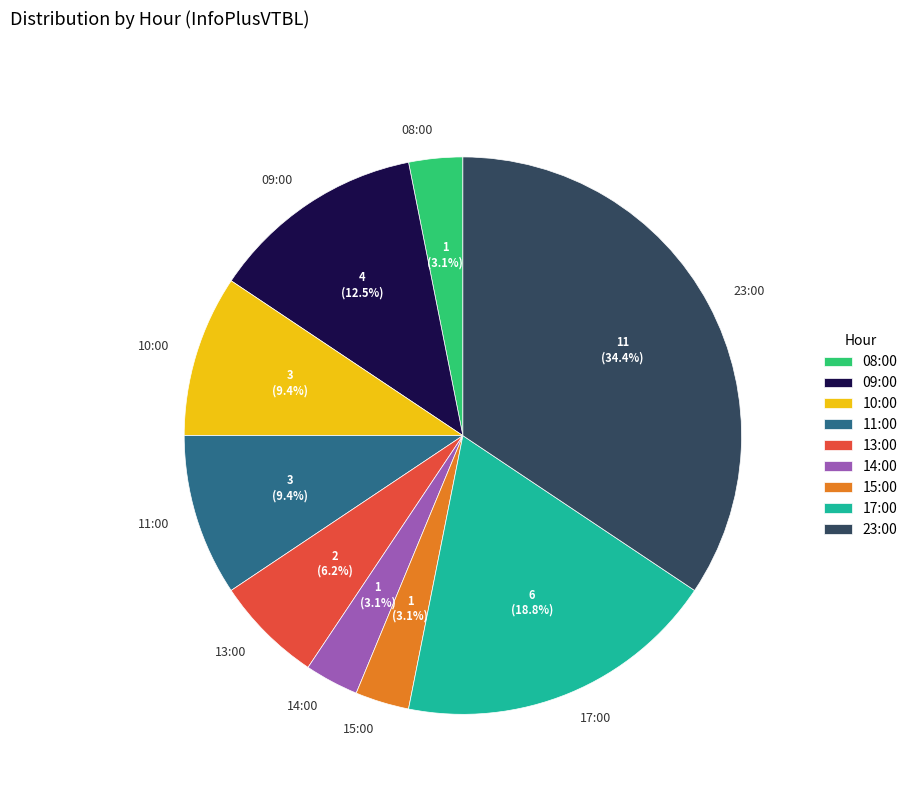

Is there a majority slice in this chart?

No